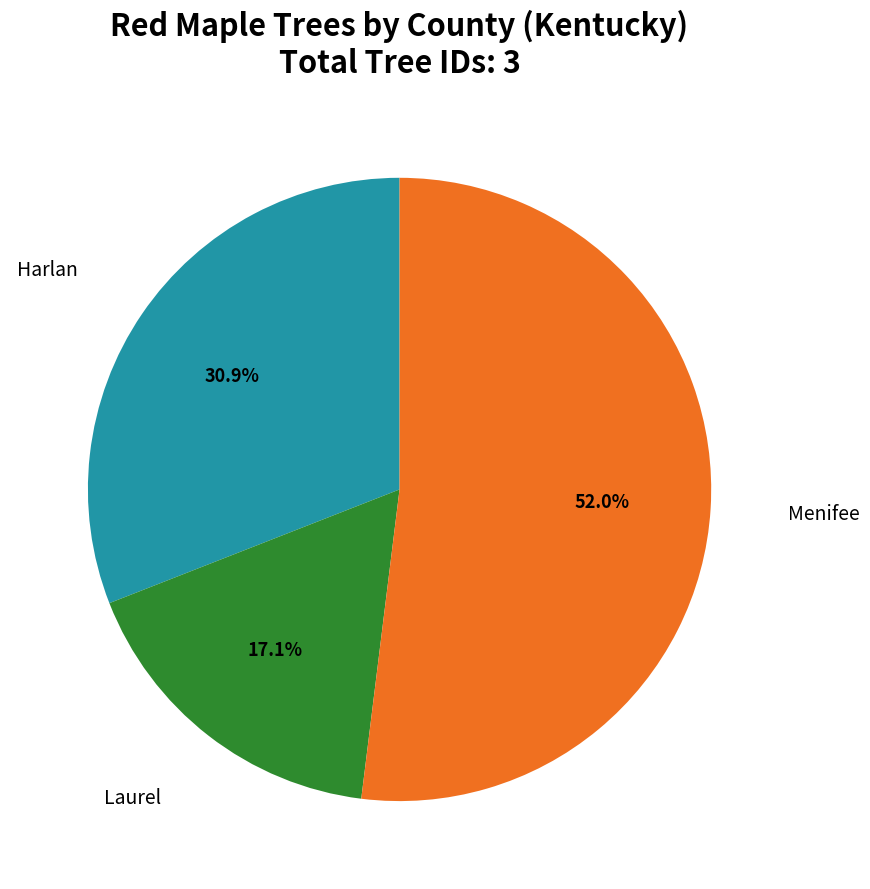

Does any single category account for the majority?

Yes